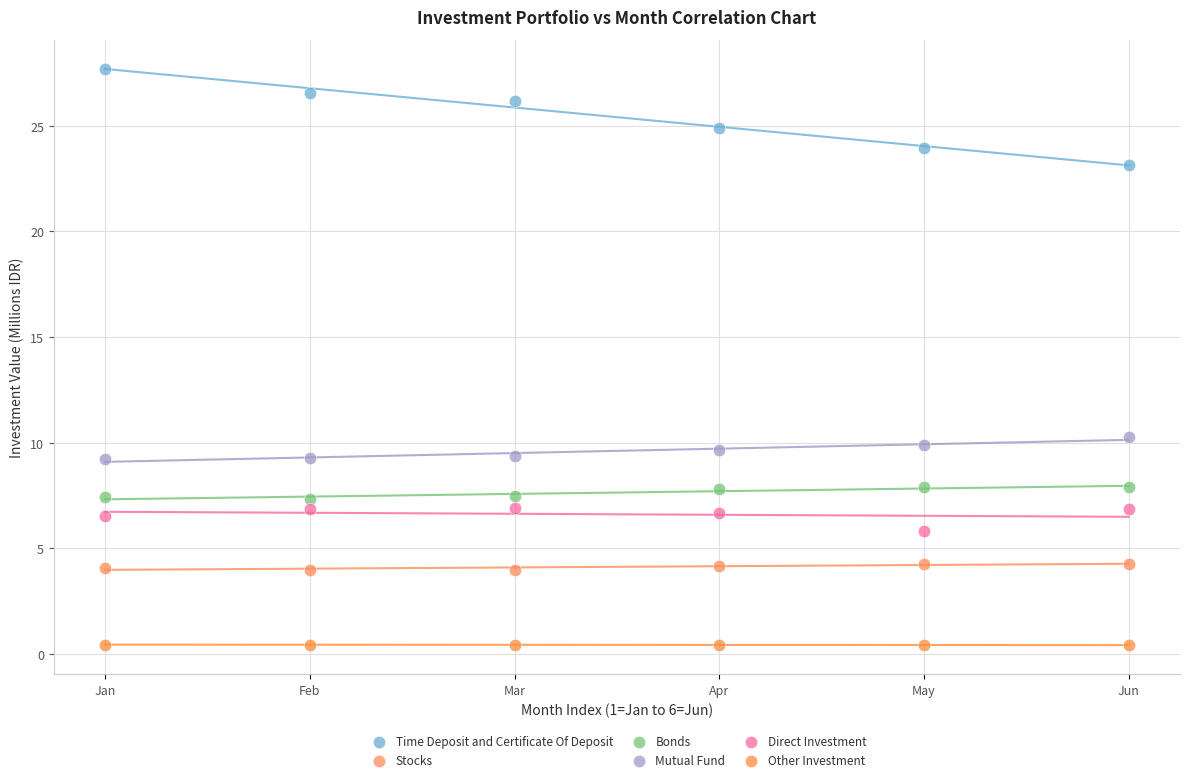

Across all data points, what is the range of X values (max minus min)?

5.0